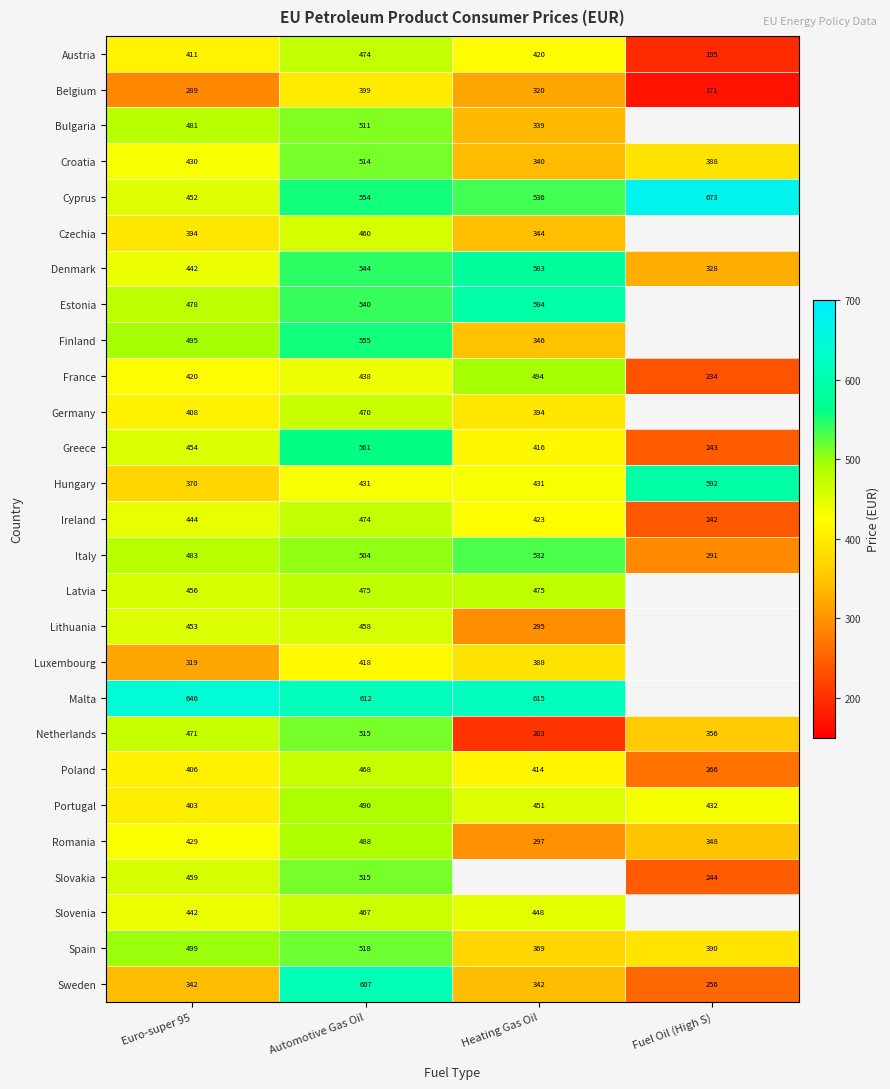

Is the value of Romania at Euro-super 95 greater than the value of Greece at Heating Gas Oil?

Yes